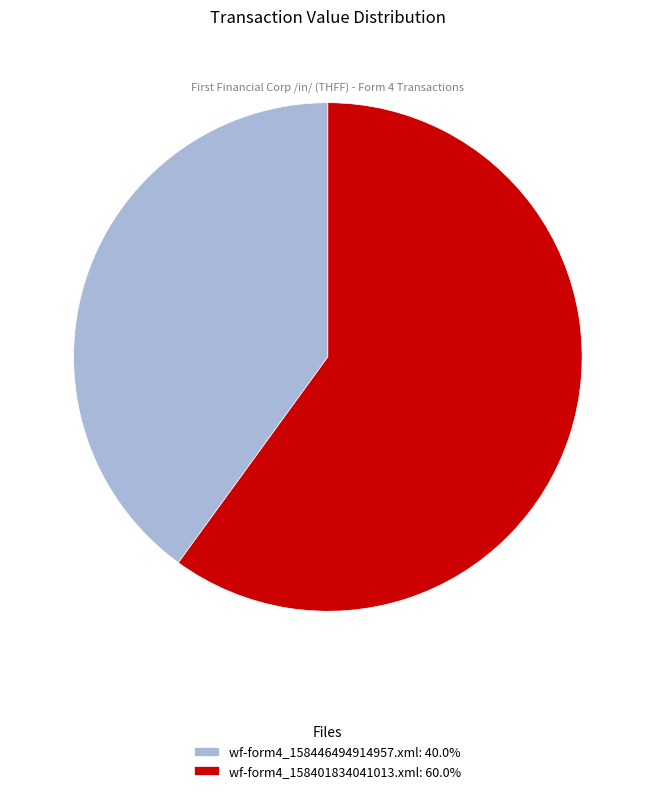

True or false: wf-form4_158401834041013.xml accounts for 48% of the total.

False